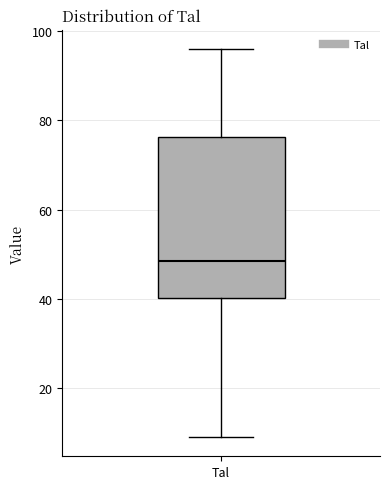

Transcribe this box plot: give where the median line is, the range the box spans, and where the two whiskers end, as read against the y-axis. The values are not printed on the chart, so give them approximately, as read against the axis.

median 48, box 40 to 76, whiskers 10 to 96